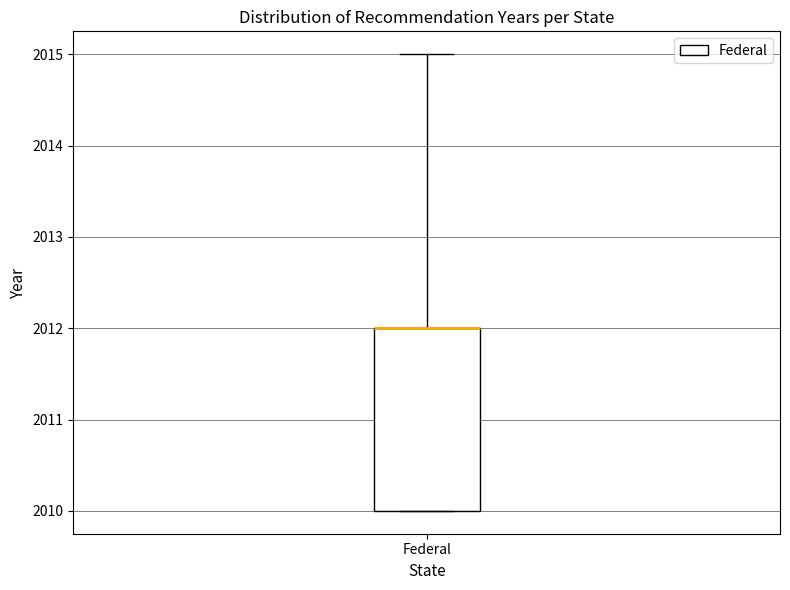

Read this box plot against the y-axis: the position of the median line, the range covered by the box, and the ends of both whiskers. The values are not printed on the chart, so give them approximately, as read against the axis.

median 2012 (drawn on the box's upper edge), box 2010 to 2012, whiskers 2010 to 2015